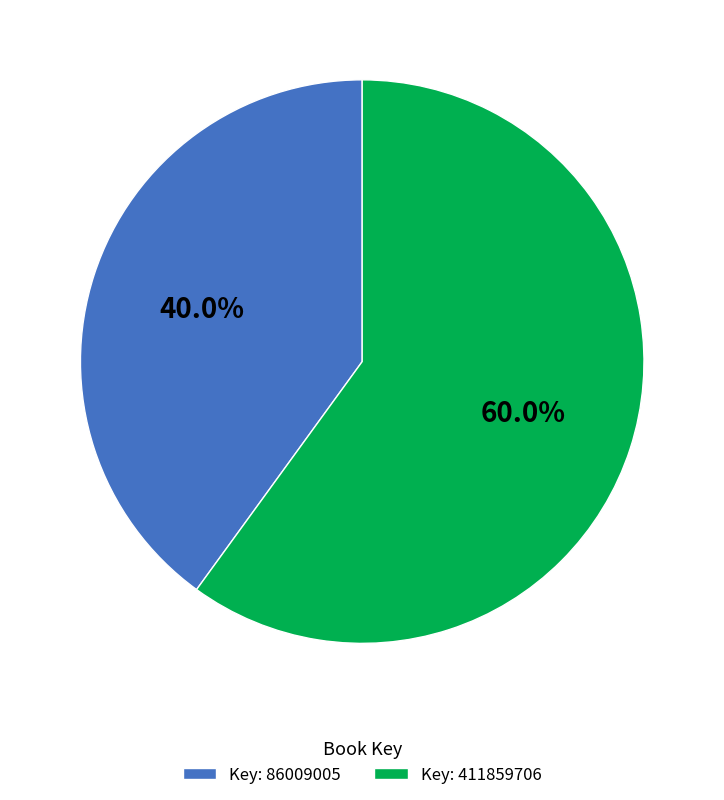

Rank the categories by value from lowest to highest.

Key: 86009005, Key: 411859706